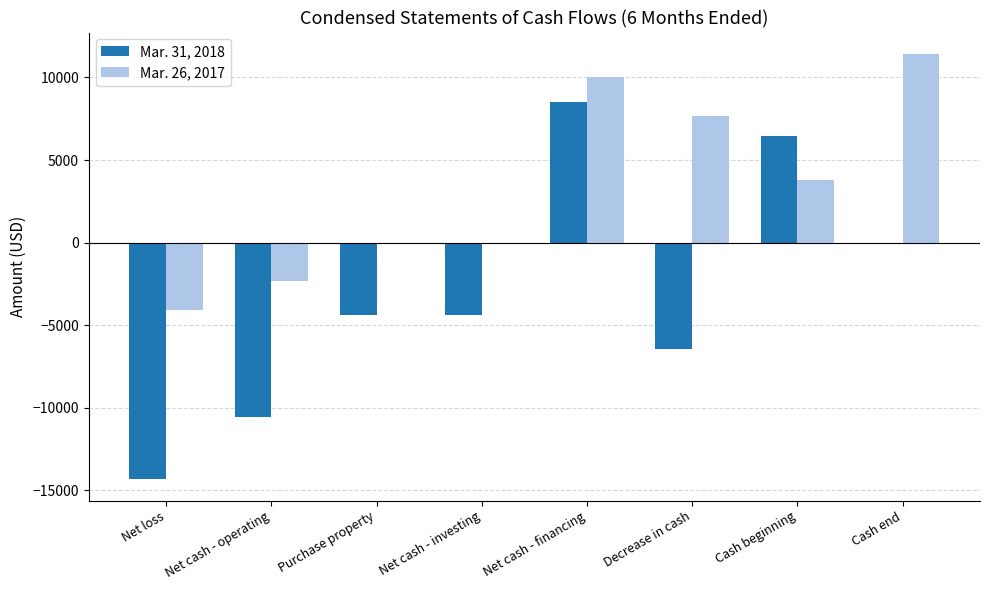

Which series changed the most between Net cash - operating and Decrease in cash?

Mar. 26, 2017